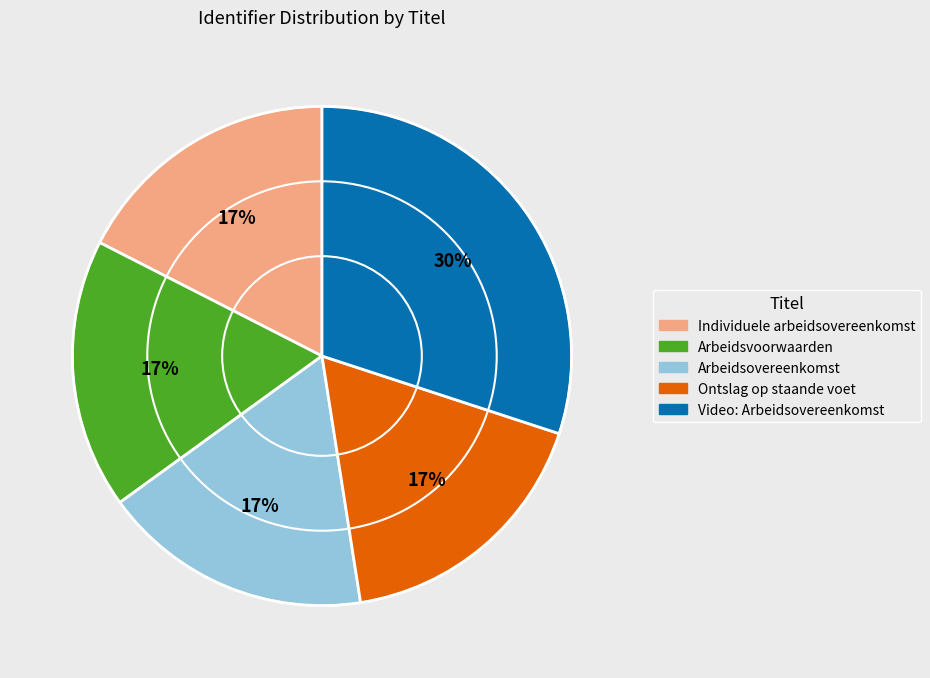

Combined, do Arbeidsovereenkomst and Arbeidsvoorwaarden account for over 50%?

No